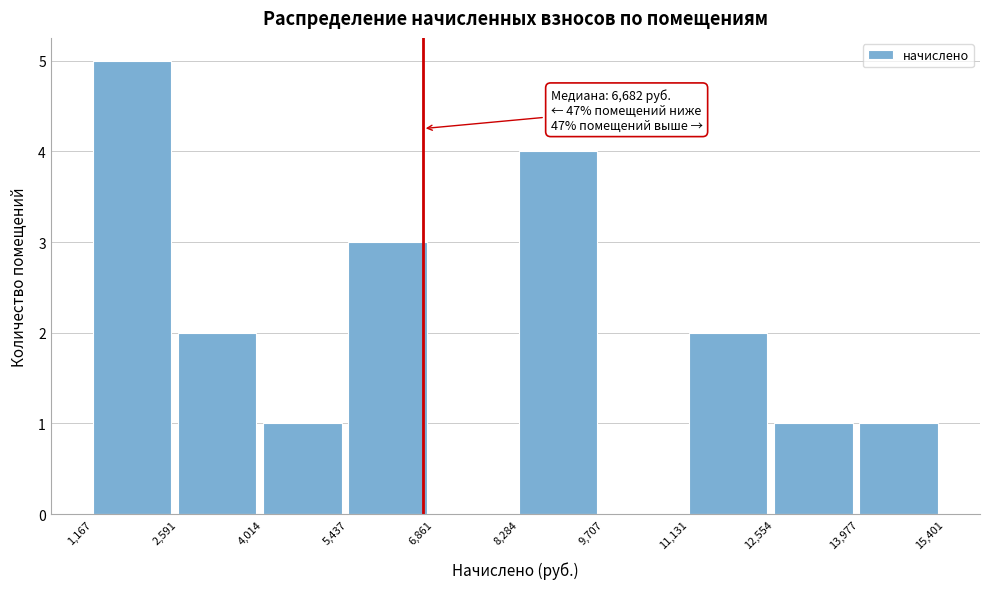

Over which range of the x-axis is the bar tallest?

1,167 to 2,591